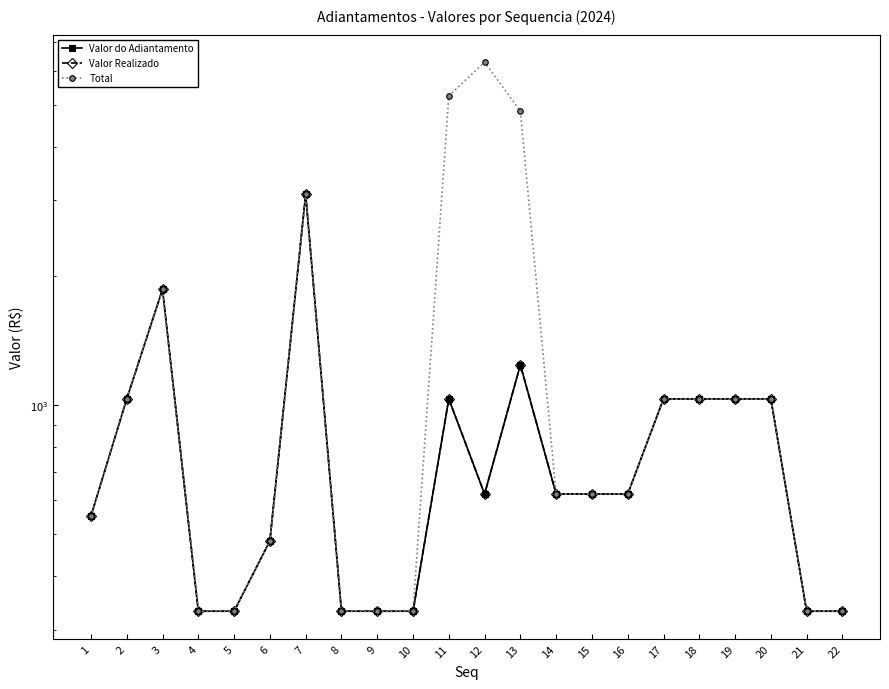

How many data points in Total are above 620?

13